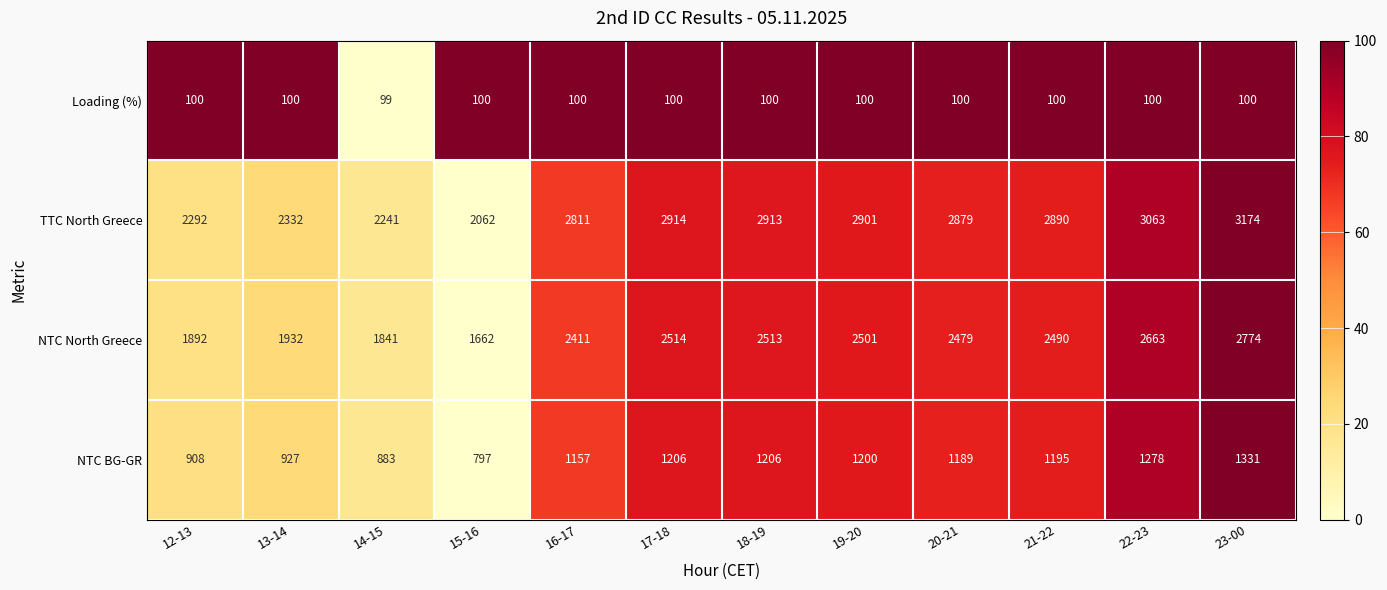

What is the difference between the second highest and second lowest values in the NTC BG-GR series?

395